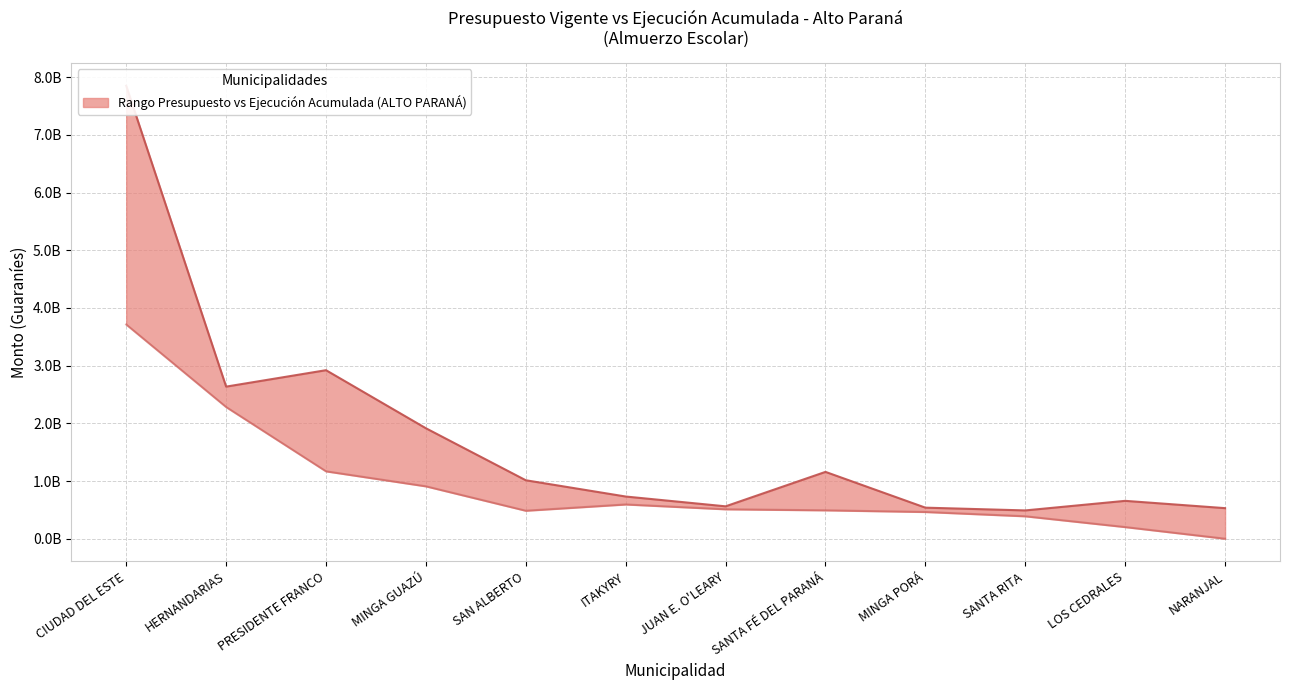

The value of Ejecución Acumulada at MINGA GUAZÚ is 908044500. True or false?

True